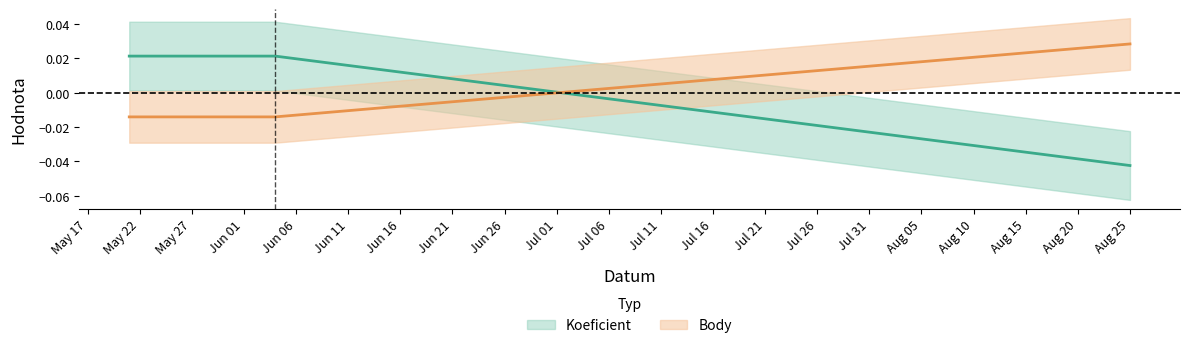

The value of Body at Aug 25 is 0.0. True or false?

True